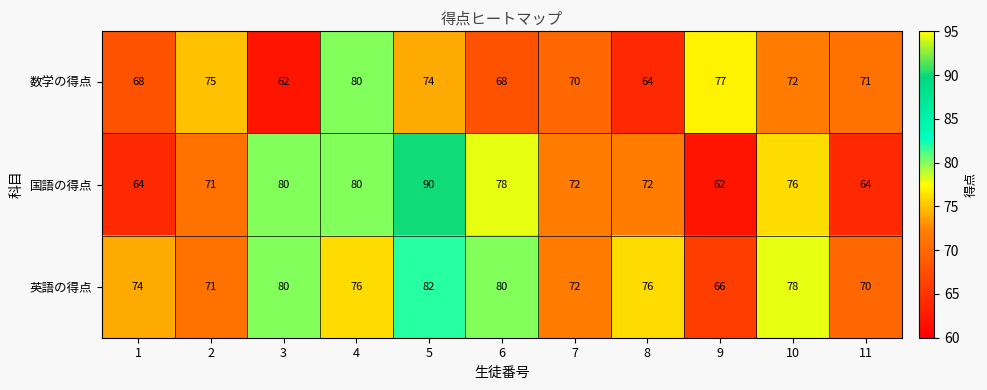

What is the maximum value shown in the chart?

90